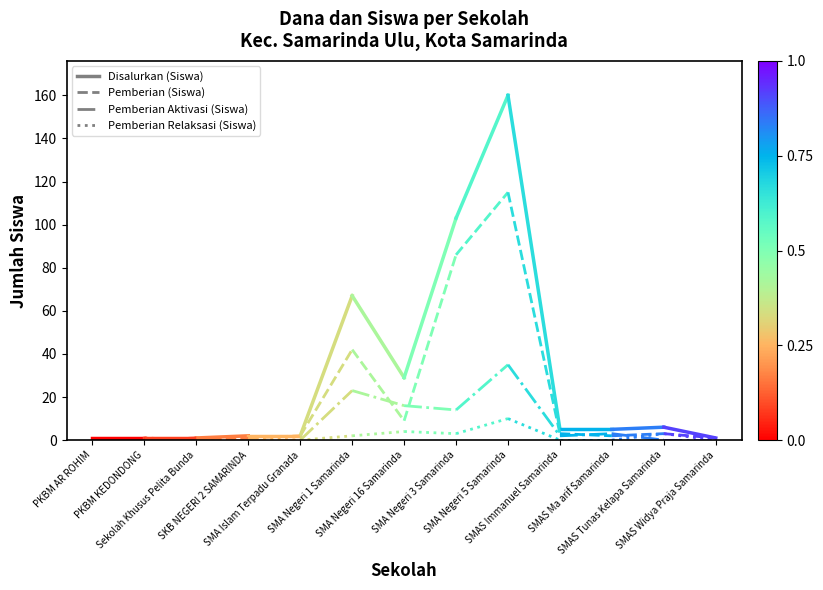

Reading left to right, what are all the values shown in this chart?

Disalurkan (Siswa): 1	1
Pemberian (Siswa): 0	0
Pemberian Aktivasi (Siswa): 0	0
Pemberian Relaksasi (Siswa): 1	1